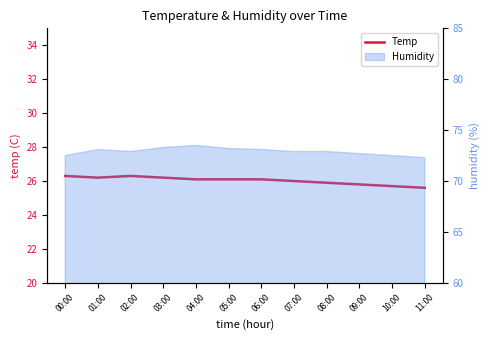

How many lines are shown in the chart?

1